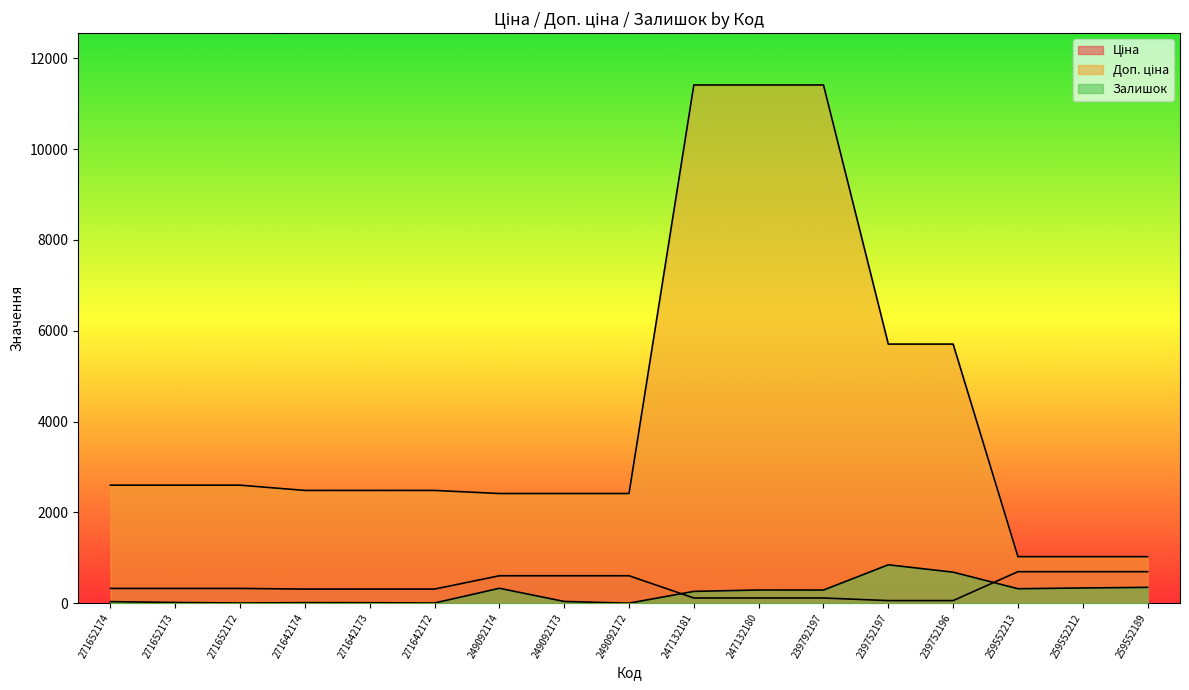

True or false: Залишок and Доп. ціна cross at least once.

False